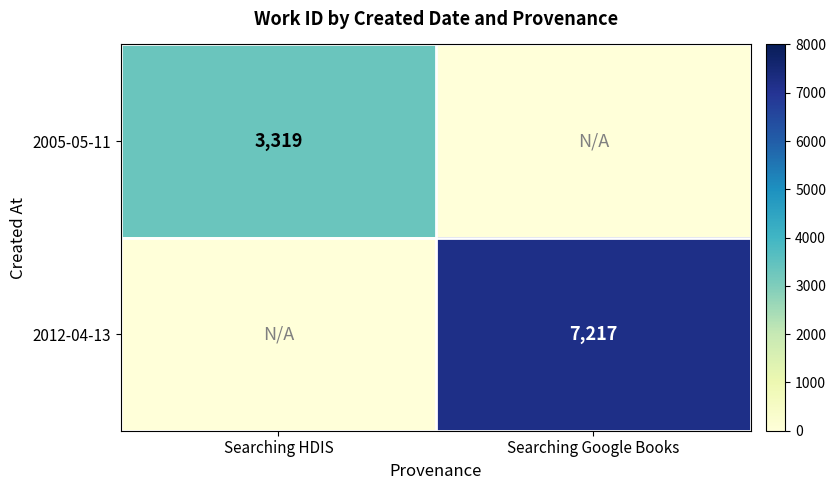

What is the total value across all series at Searching HDIS?

3319